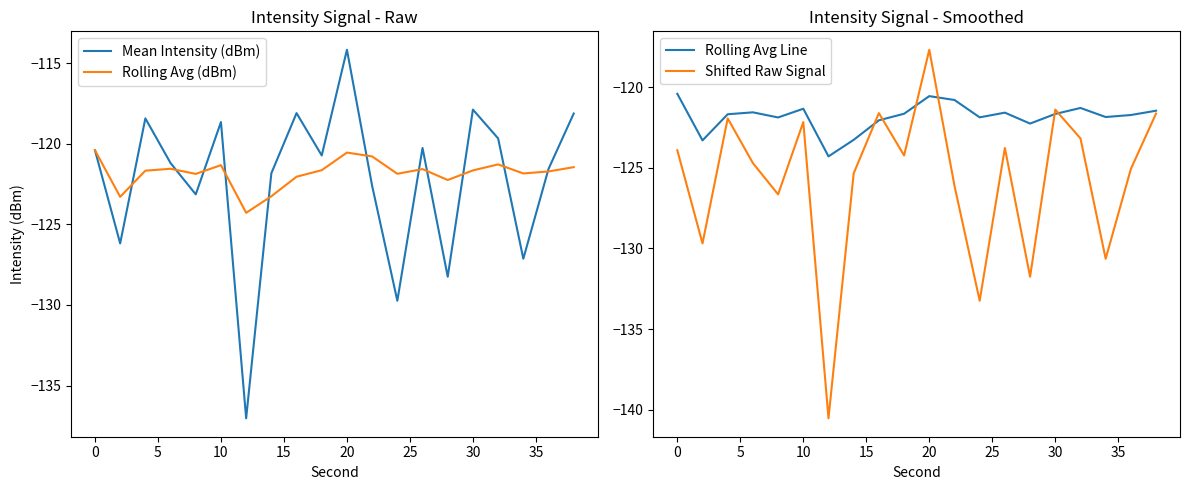

Reading right to left, what are all the values shown in this chart?

Mean Intensity (dBm): -118.1	-121.6	-127.1	-119.7	-117.9	-128.3	-120.3	-129.7	-122.6	-114.2	-120.7	-118.1	-121.8	-137.0	-118.7	-123.1	-121.2	-118.4	-126.2	-120.4
Rolling Avg (dBm): -121.5	-121.7	-121.8	-121.3	-121.7	-122.3	-121.6	-121.9	-120.8	-120.6	-121.6	-122.1	-123.3	-124.3	-121.3	-121.9	-121.6	-121.7	-123.3	-120.4
Rolling Avg Line: -121.5	-121.7	-121.8	-121.3	-121.7	-122.3	-121.6	-121.9	-120.8	-120.6	-121.6	-122.1	-123.3	-124.3	-121.3	-121.9	-121.6	-121.7	-123.3	-120.4
Shifted Raw Signal: -121.6	-125.1	-130.6	-123.2	-121.4	-131.8	-123.8	-133.2	-126.1	-117.7	-124.2	-121.6	-125.3	-140.5	-122.2	-126.6	-124.7	-121.9	-129.7	-123.9